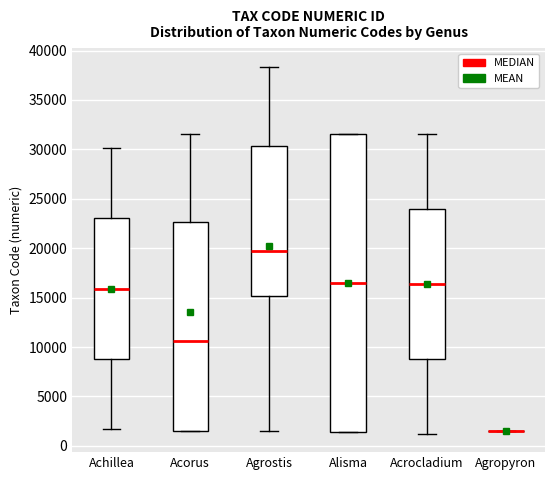

Which box is the tallest, from its lower edge to its upper edge?

Alisma